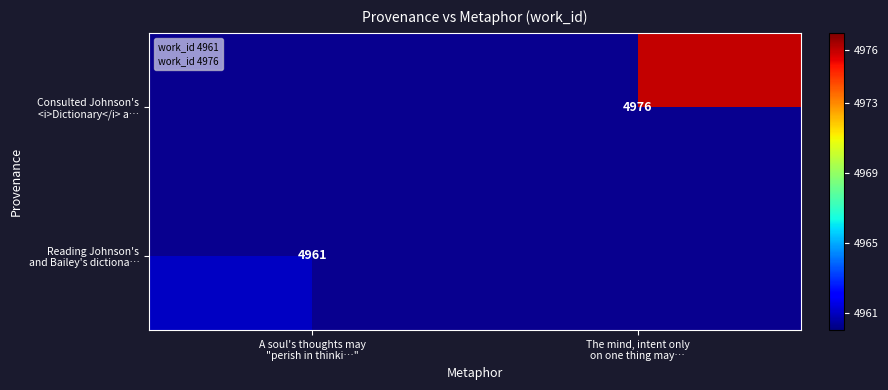

The value of Consulted Johnson's <i>Dictionary</i> a… at The mind, intent only on one thing may… is 8240.7. True or false?

False